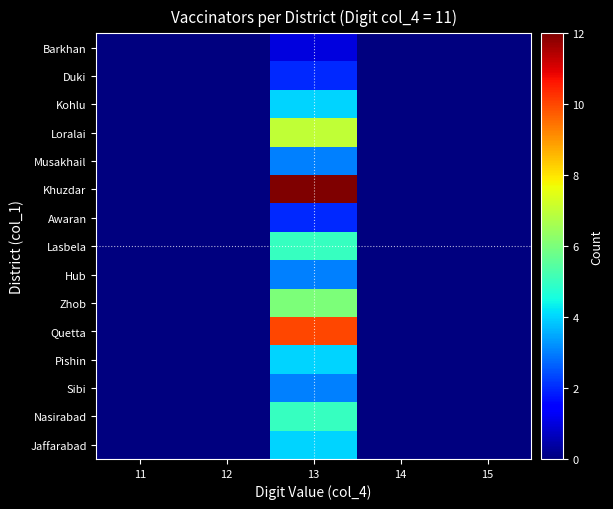

Reading left to right, extract all data points from this chart.

Barkhan: 11=0	12=0	13=1	14=0	15=0
Duki: 11=0	12=0	13=2	14=0	15=0
Kohlu: 11=0	12=0	13=4	14=0	15=0
Loralai: 11=0	12=0	13=7	14=0	15=0
Musakhail: 11=0	12=0	13=3	14=0	15=0
Khuzdar: 11=0	12=0	13=12	14=0	15=0
Awaran: 11=0	12=0	13=2	14=0	15=0
Lasbela: 11=0	12=0	13=5	14=0	15=0
Hub: 11=0	12=0	13=3	14=0	15=0
Zhob: 11=0	12=0	13=6	14=0	15=0
Quetta: 11=0	12=0	13=10	14=0	15=0
Pishin: 11=0	12=0	13=4	14=0	15=0
Sibi: 11=0	12=0	13=3	14=0	15=0
Nasirabad: 11=0	12=0	13=5	14=0	15=0
Jaffarabad: 11=0	12=0	13=4	14=0	15=0